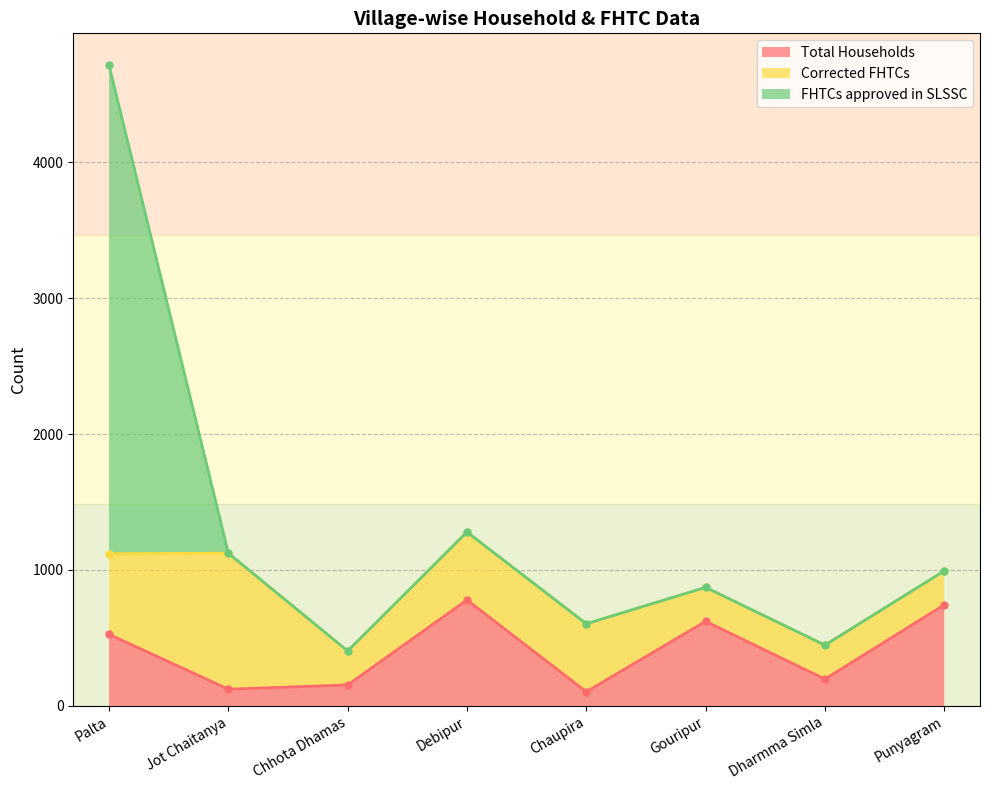

Which series changed the most between Palta and Jot Chaitanya?

FHTCs approved in SLSSC